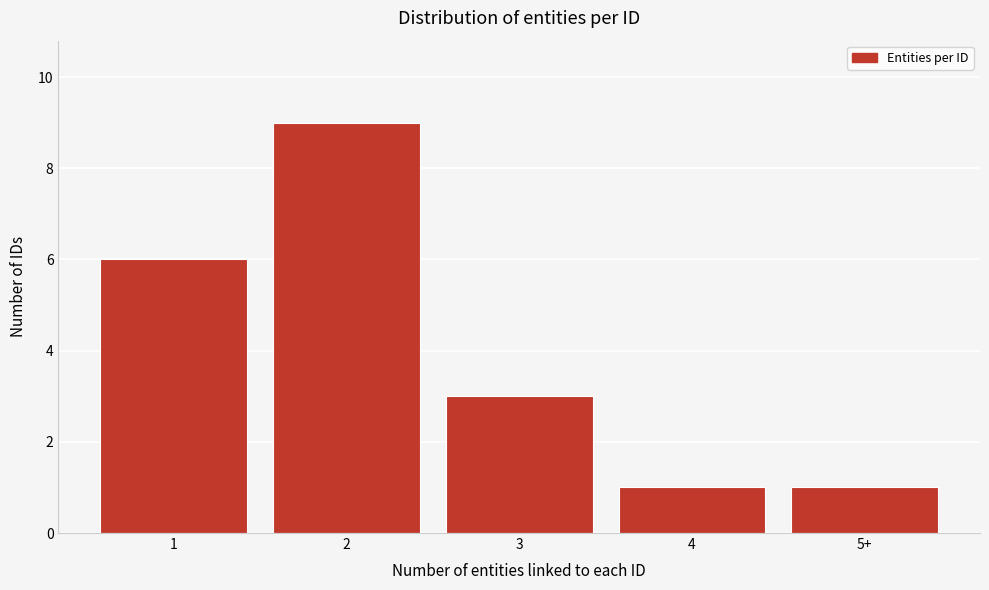

Reading left to right, what are all the values shown in this chart?

6	9	3	1	1